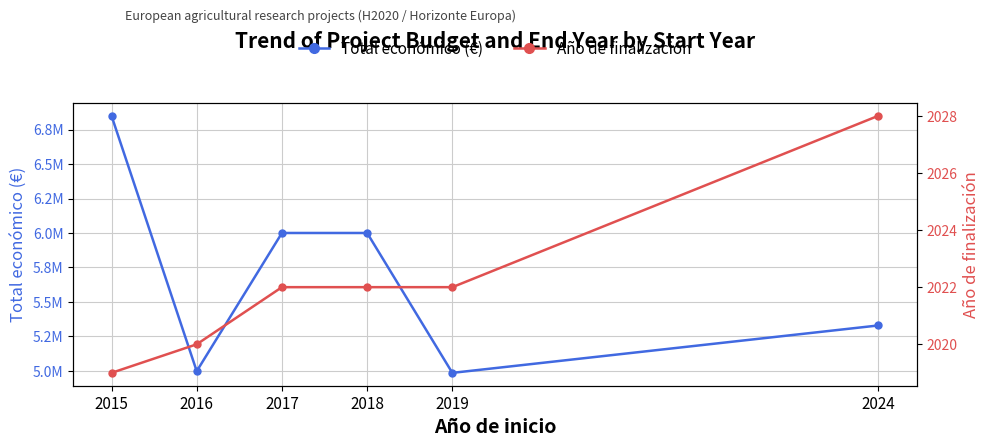

Reading left to right, what are all the values shown in this chart?

Total económico (€): 2015=6850000	2016=4997660	2017=6000000	2018=6000000	2019=4985475	2024=5329362
Año de finalización: 2015=2019	2016=2020	2017=2022	2018=2022	2019=2022	2024=2028